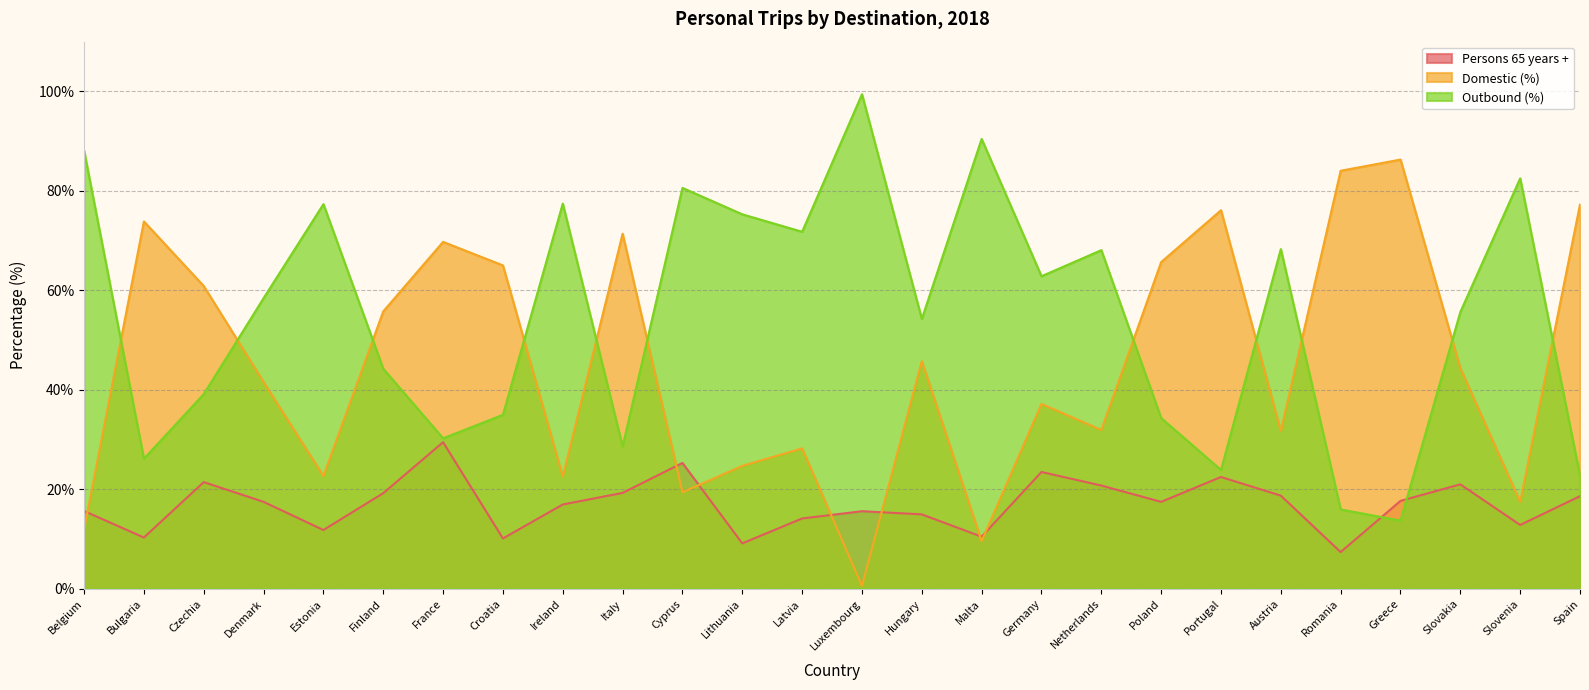

What is the sum of the Outbound (%) values at Ireland and Latvia?

149.2